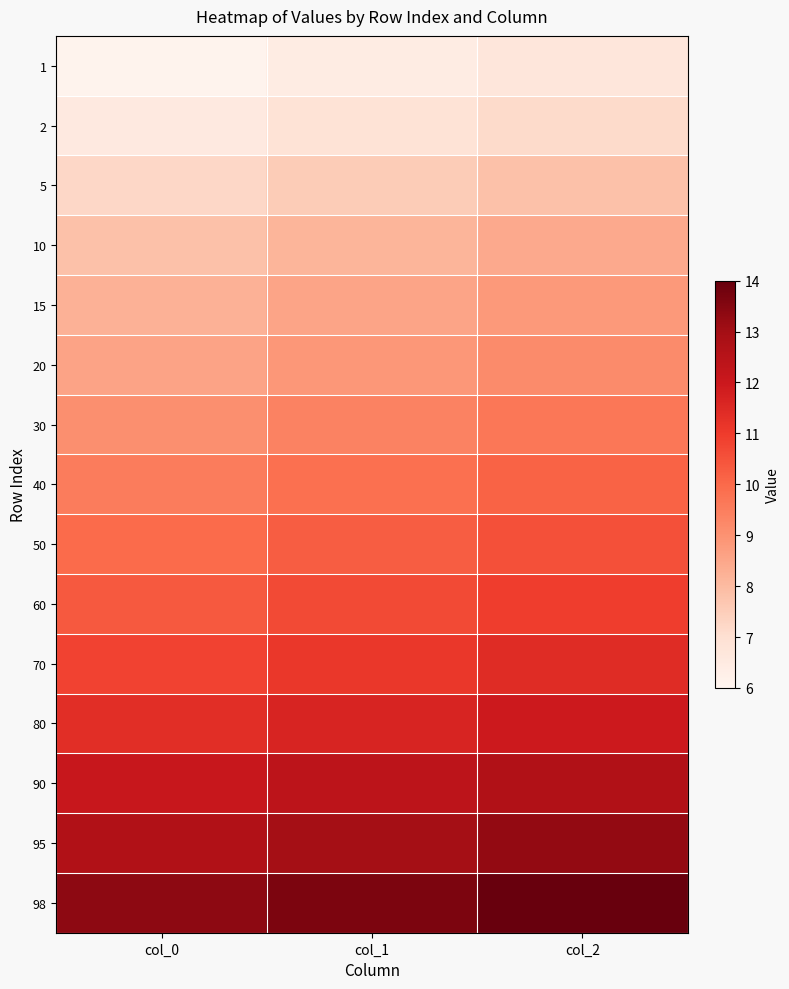

List the series in order of their peak value, highest first.

98, 95, 90, 80, 70, 60, 50, 40, 30, 20, 15, 10, 5, 2, 1